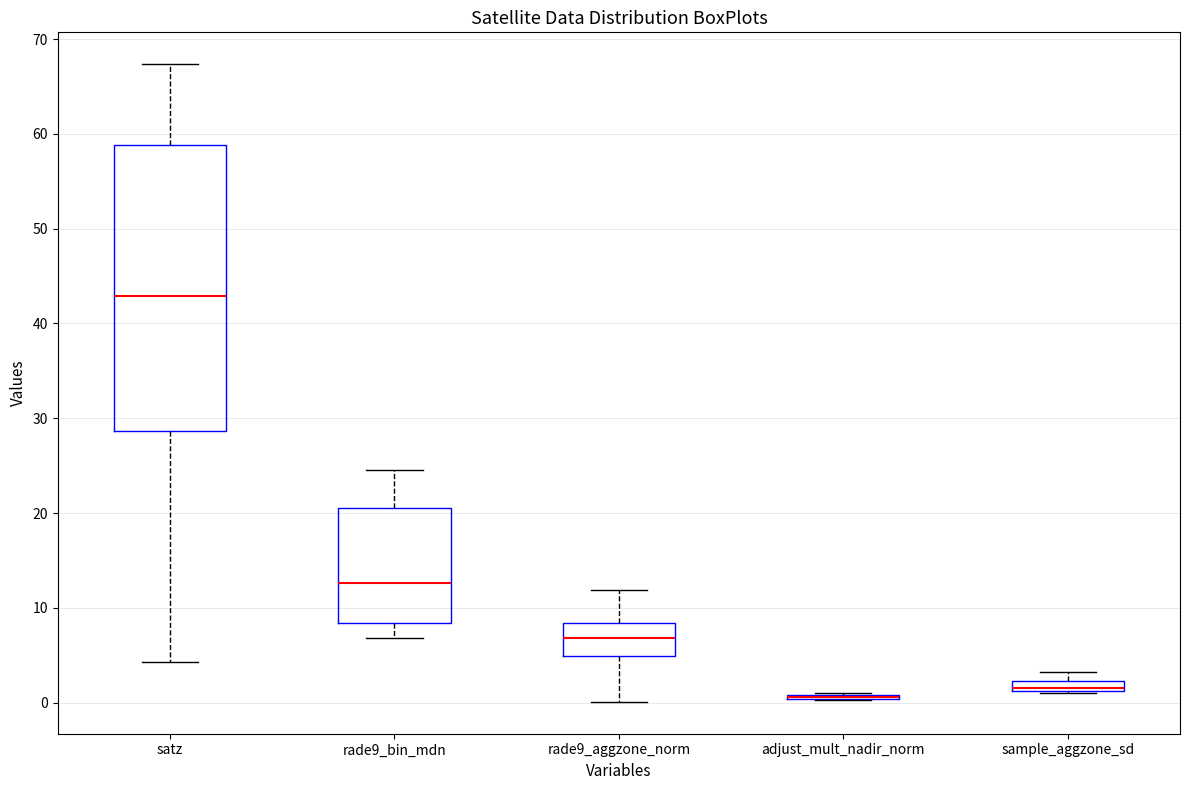

Where is the lower edge of the box for sample_aggzone_sd on the y-axis? The values are not printed on the chart, so give them approximately, as read against the axis.

1